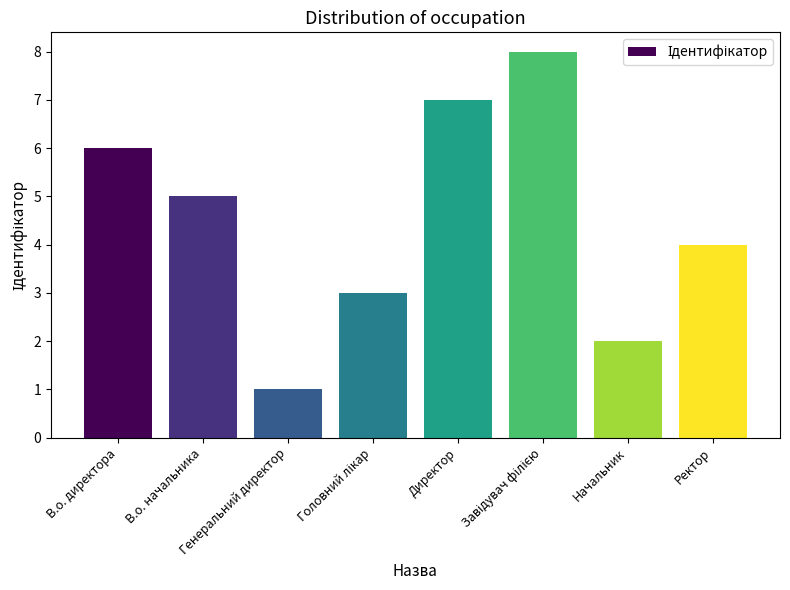

Count the number of data series in this chart.

1